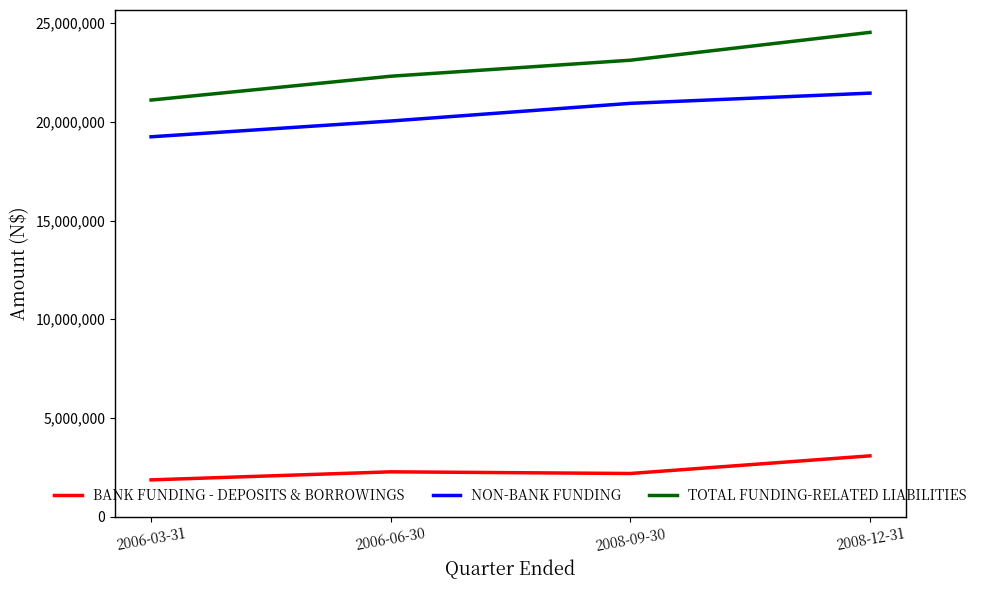

True or false: NON-BANK FUNDING and TOTAL FUNDING-RELATED LIABILITIES intersect in this chart.

False